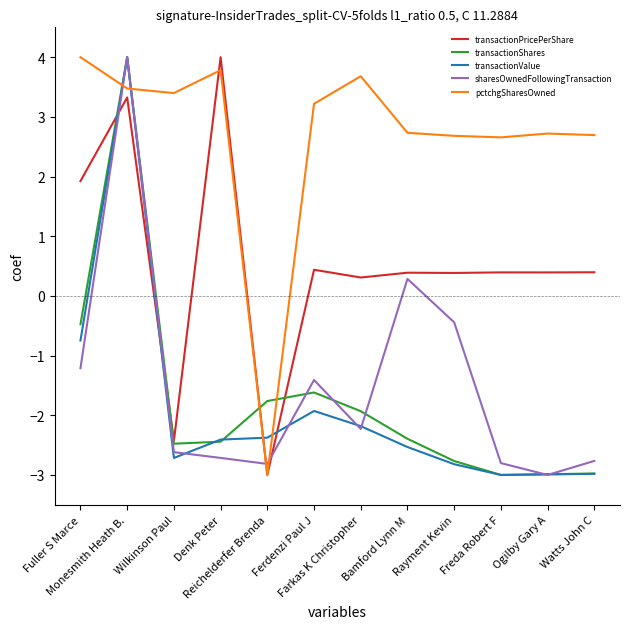

Reading left to right, transcribe all the data shown in this chart.

transactionPricePerShare: 1.9	3.3	-2.4	4.0	-3.0	0.4	0.3	0.4	0.4	0.4	0.4	0.4
transactionShares: -0.5	4.0	-2.5	-2.4	-1.8	-1.6	-1.9	-2.4	-2.8	-3.0	-3.0	-3.0
transactionValue: -0.7	4.0	-2.7	-2.4	-2.4	-1.9	-2.2	-2.5	-2.8	-3.0	-3.0	-3.0
sharesOwnedFollowingTransaction: -1.2	4.0	-2.6	-2.7	-2.8	-1.4	-2.2	0.3	-0.4	-2.8	-3.0	-2.8
pctchgSharesOwned: 4.0	3.5	3.4	3.8	-3.0	3.2	3.7	2.7	2.7	2.7	2.7	2.7